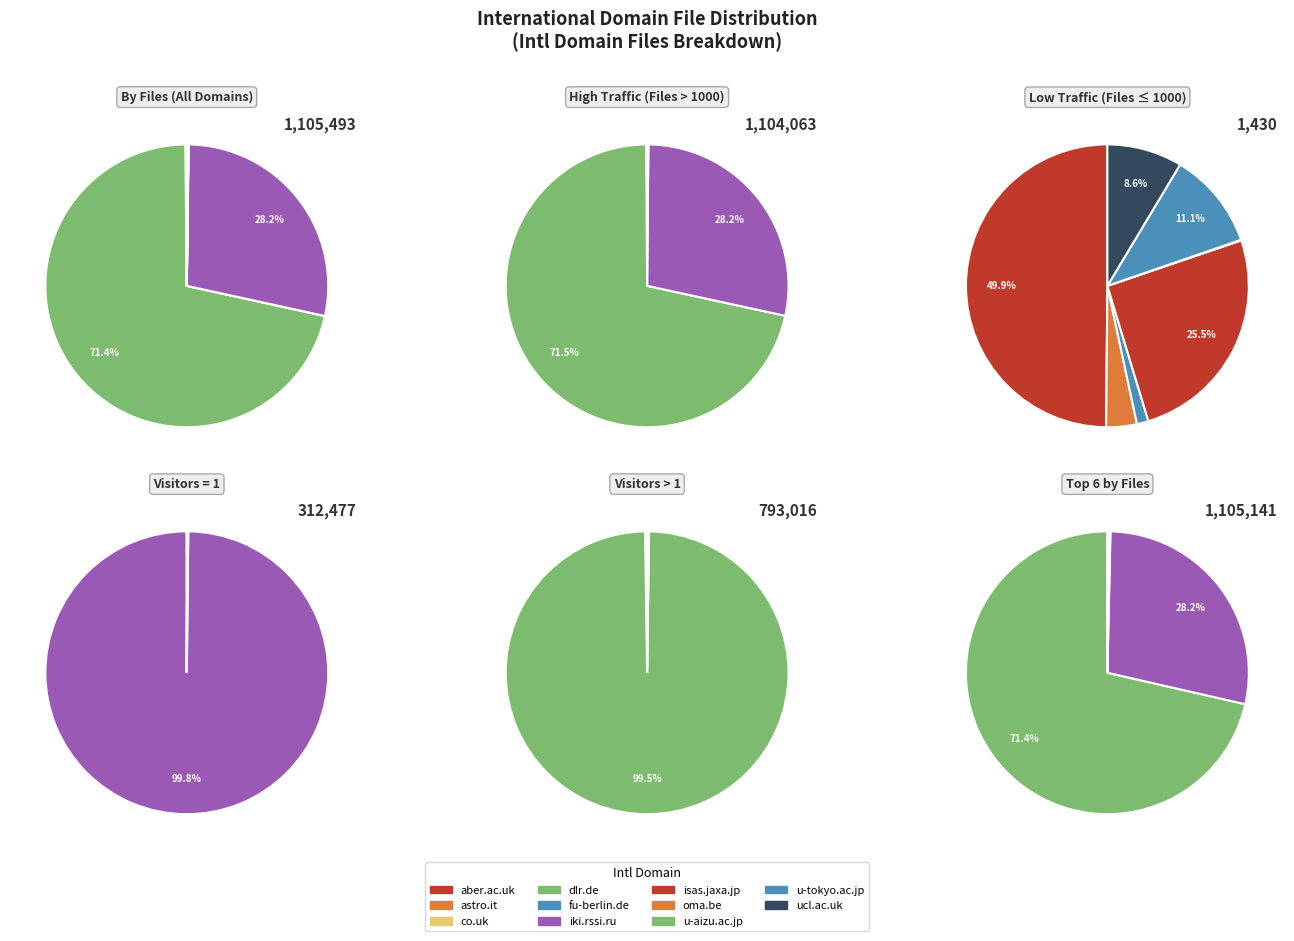

Do aber.ac.uk and astro.it together represent more than half of the pie?

No